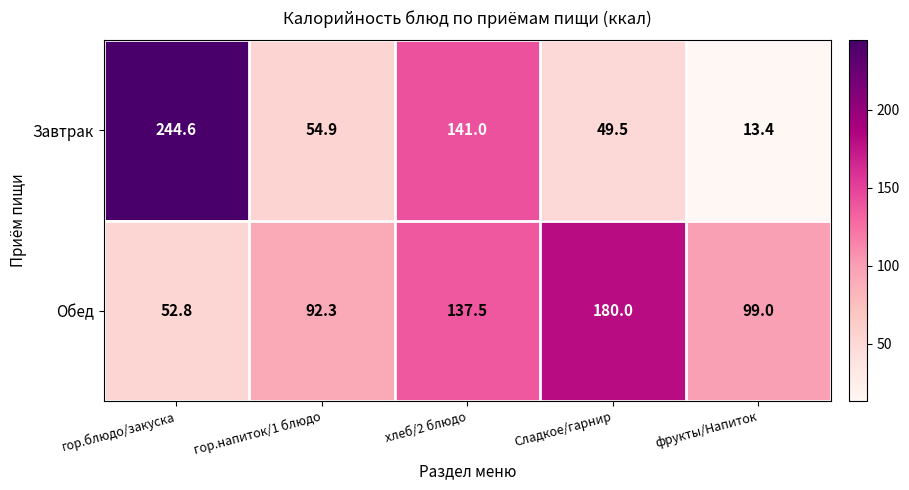

Where is Завтрак nearest to the value 129?

хлеб/2 блюдо